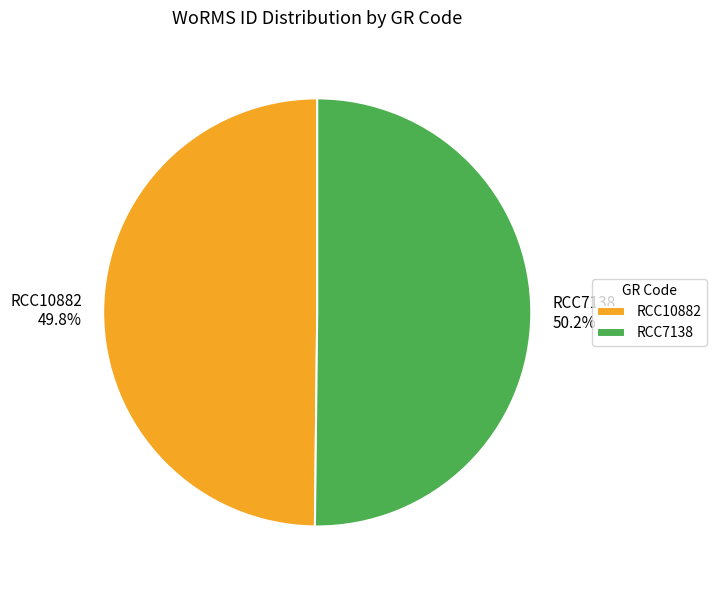

Does any single category account for the majority?

Yes